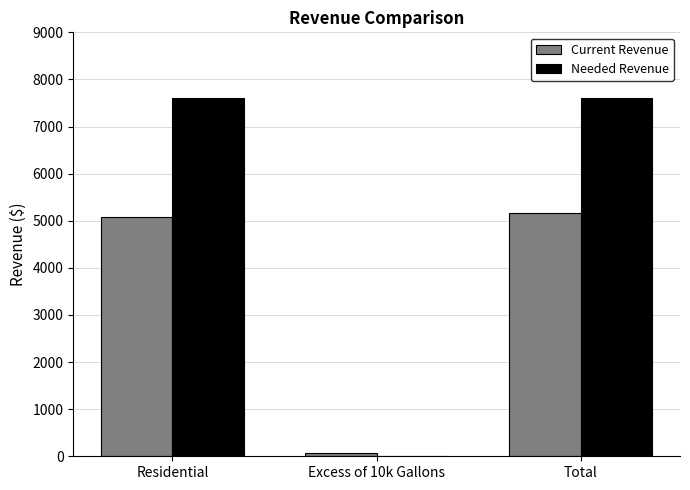

How many groups of bars are there?

3